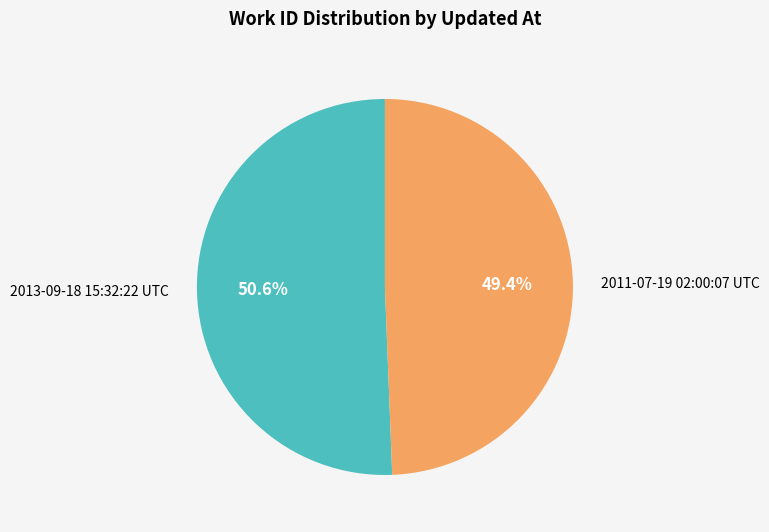

What is the ratio of the value at 2013-09-18 15:32:22 UTC to the value at 2011-07-19 02:00:07 UTC?

1.0